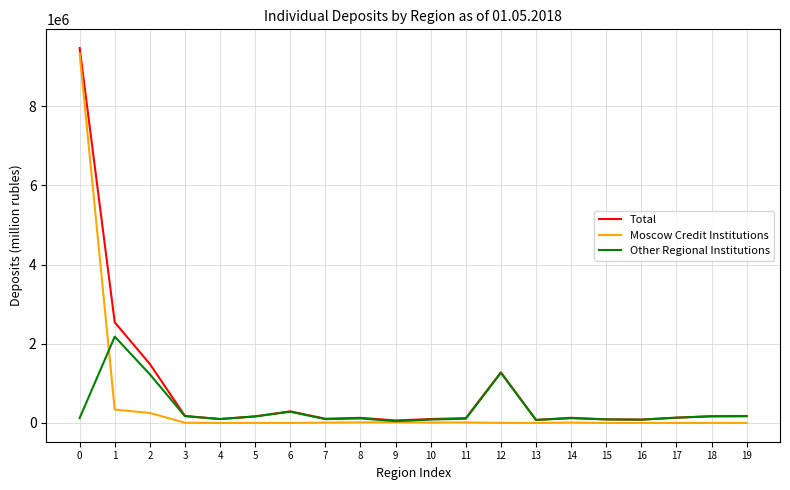

The value of Total at 6 is 292956. True or false?

True